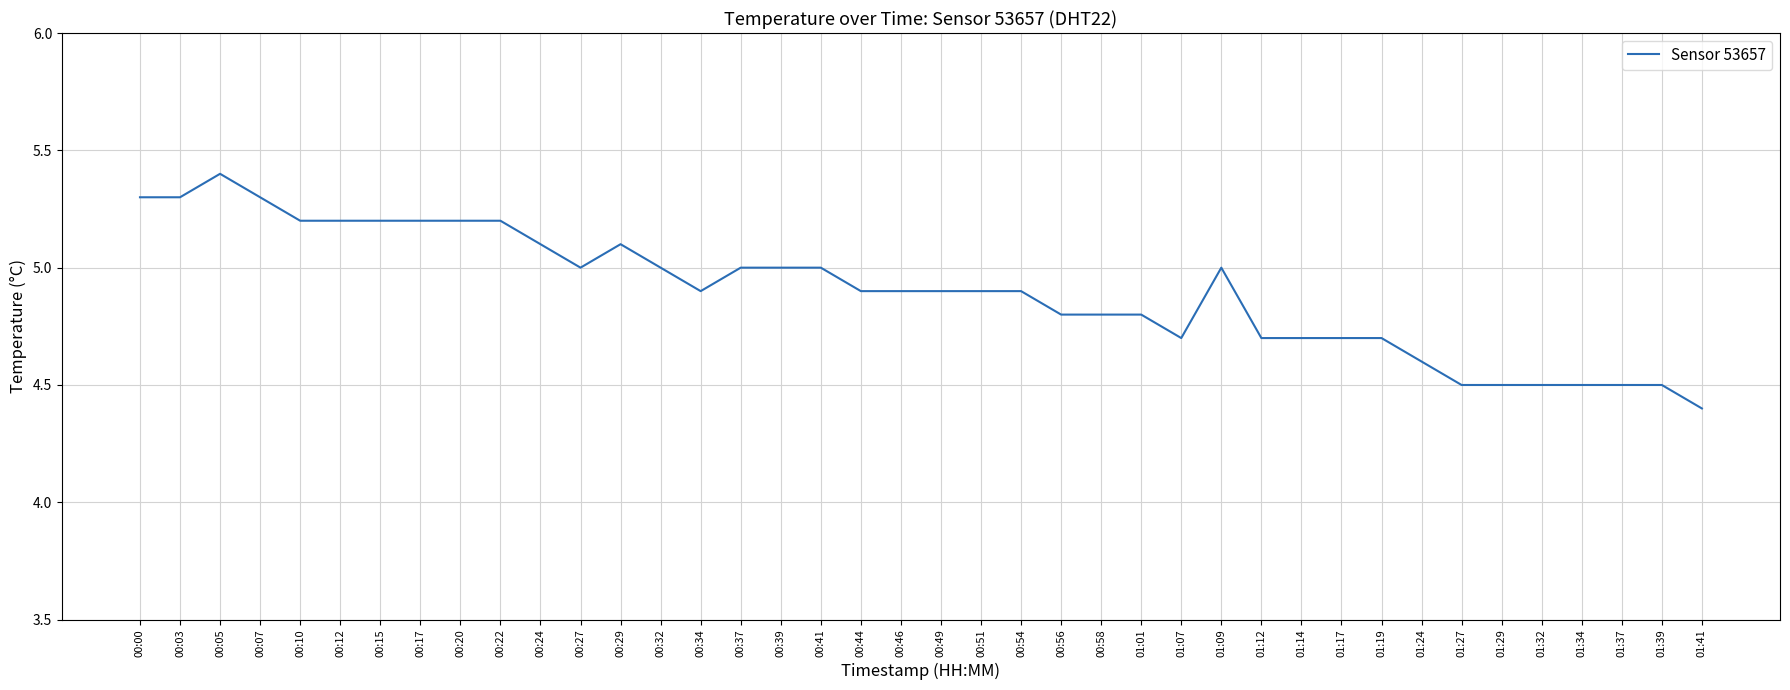

What is the greatest value displayed?

5.4